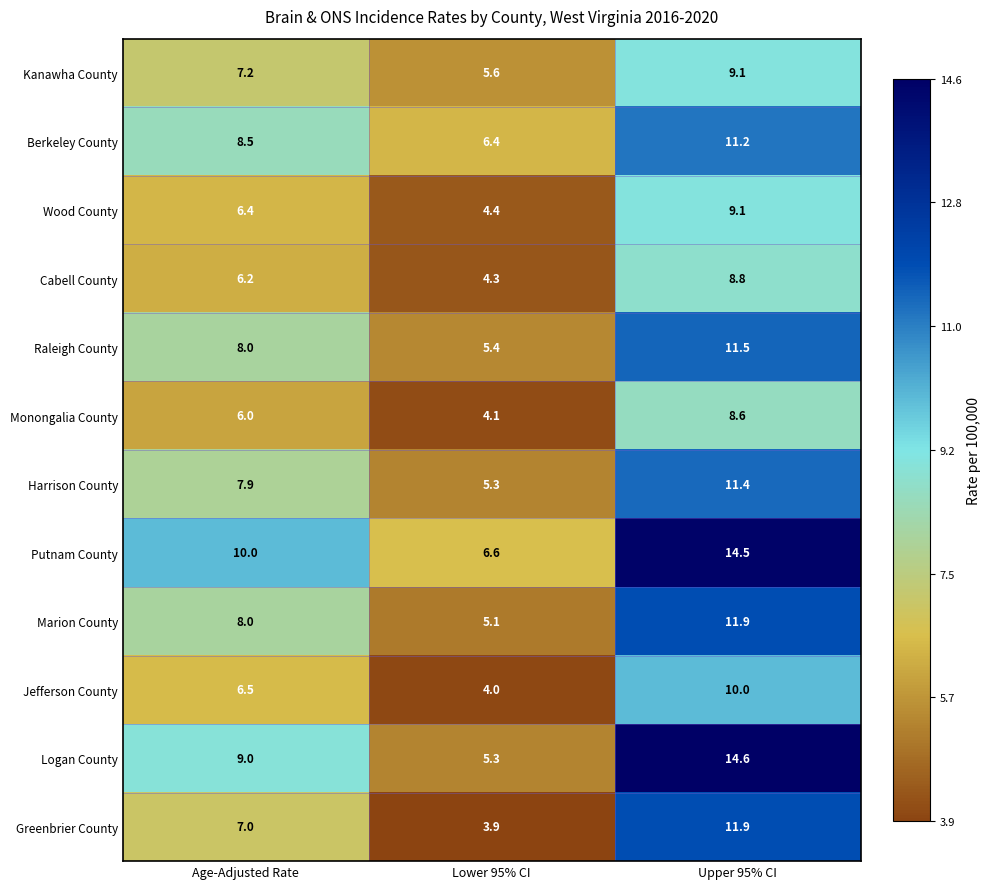

What is the total value across all series at Lower 95% CI?

60.4